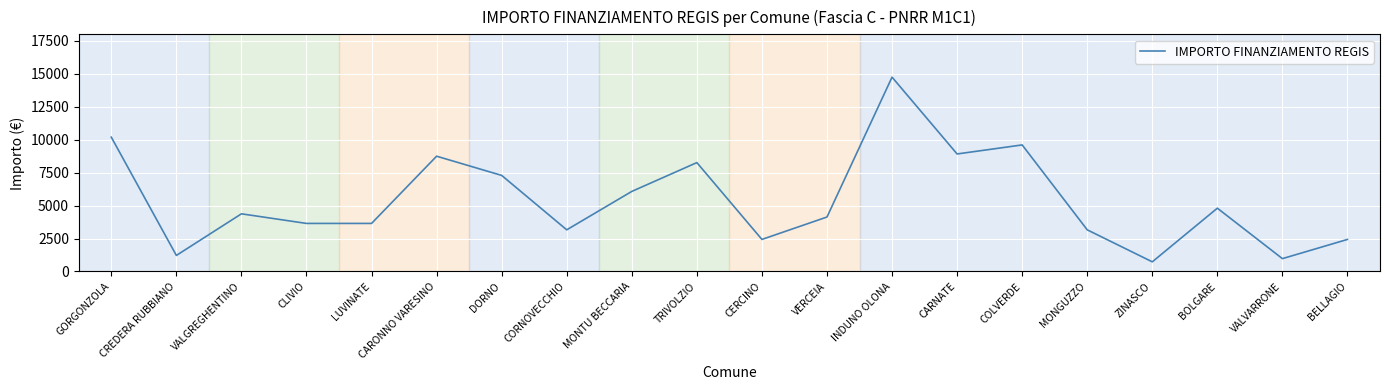

At which category does the chart reach its peak across all series?

INDUNO OLONA